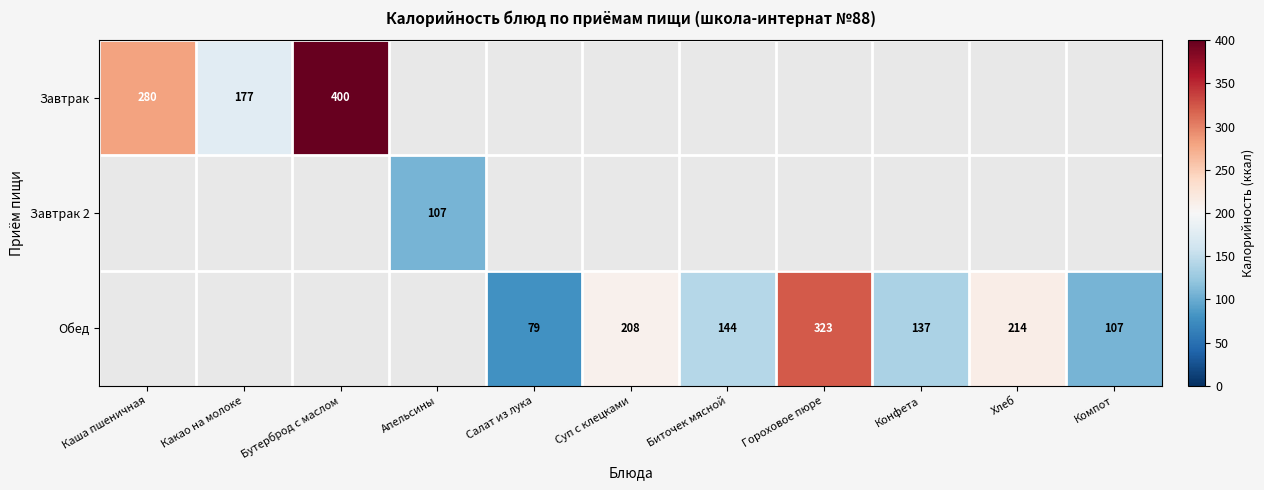

How many series are shown in this chart?

3